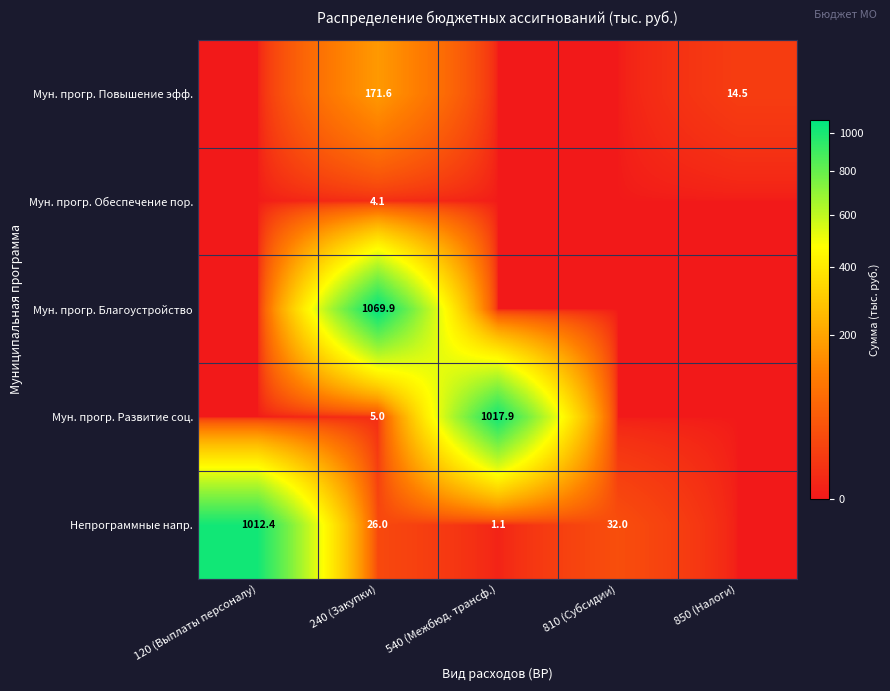

What is the total value across all series at 540 (Межбюд. трансф.)?

1019.0